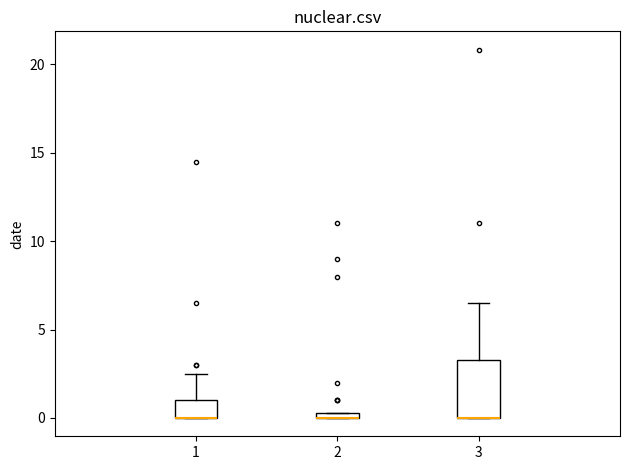

Where is the lower edge of the box at x = 2 on the y-axis? The values are not printed on the chart, so give them approximately, as read against the axis.

0.0